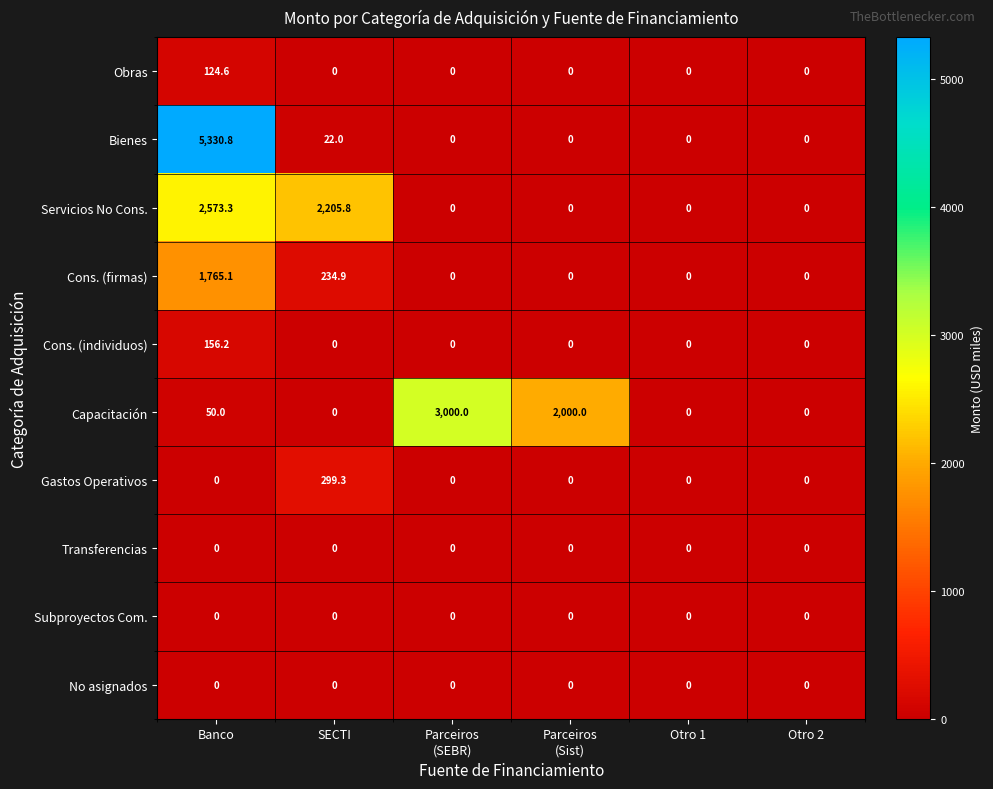

Which series has the largest total across all categories?

Bienes